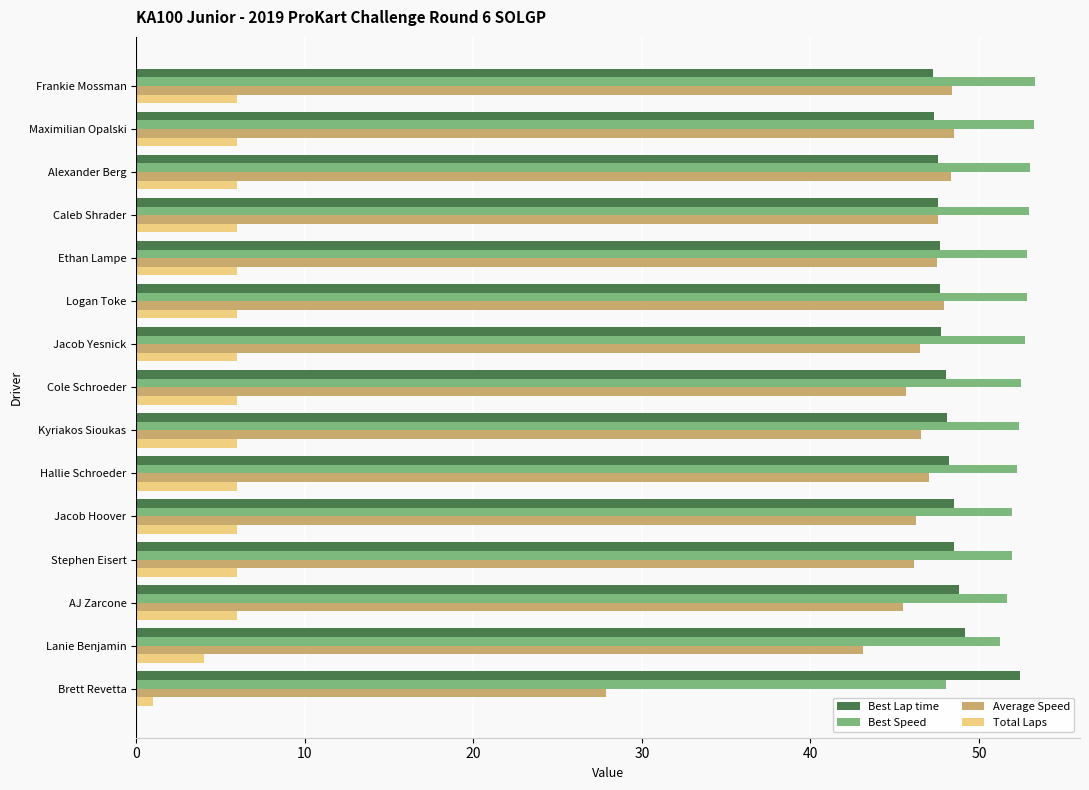

At how many categories does at least one series exceed 50?

15